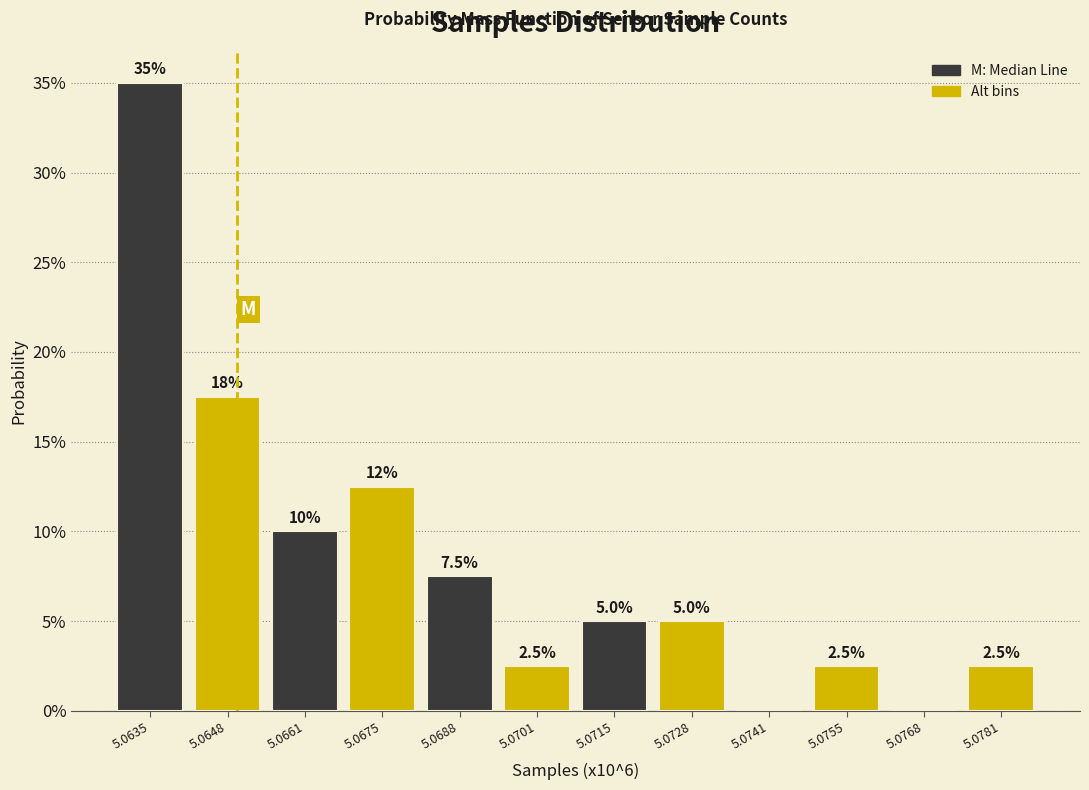

Reading left to right, transcribe all the data shown in this chart.

5.0635=35.0	5.0648=17.5	5.0661=10.0	5.0675=12.5	5.0688=7.5	5.0701=2.5	5.0715=5.0	5.0728=5.0	5.0741=0.0	5.0755=2.5	5.0768=0.0	5.0781=2.5